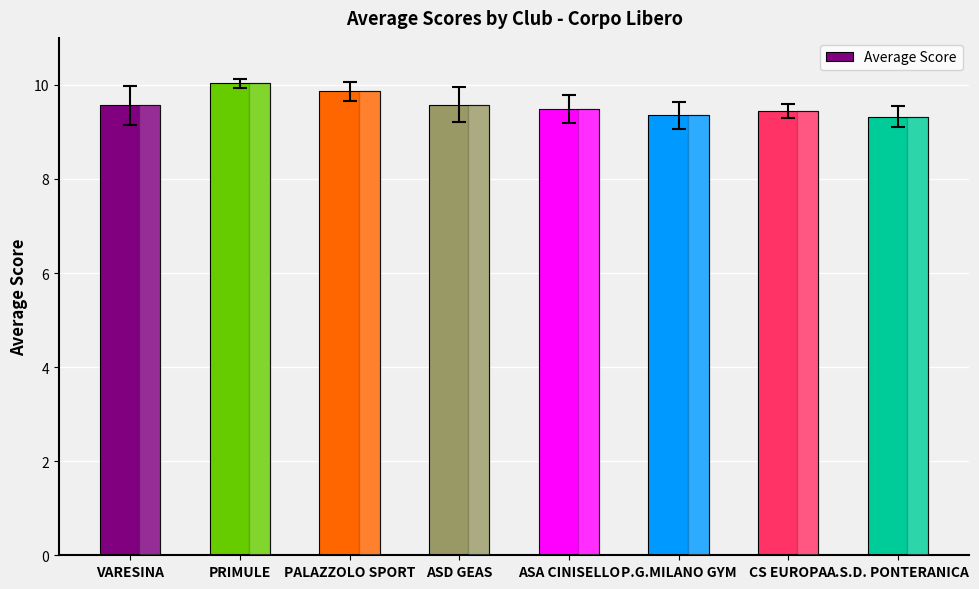

What is the ratio of the value at CS EUROPA to the value at ASD GEAS?

1.0